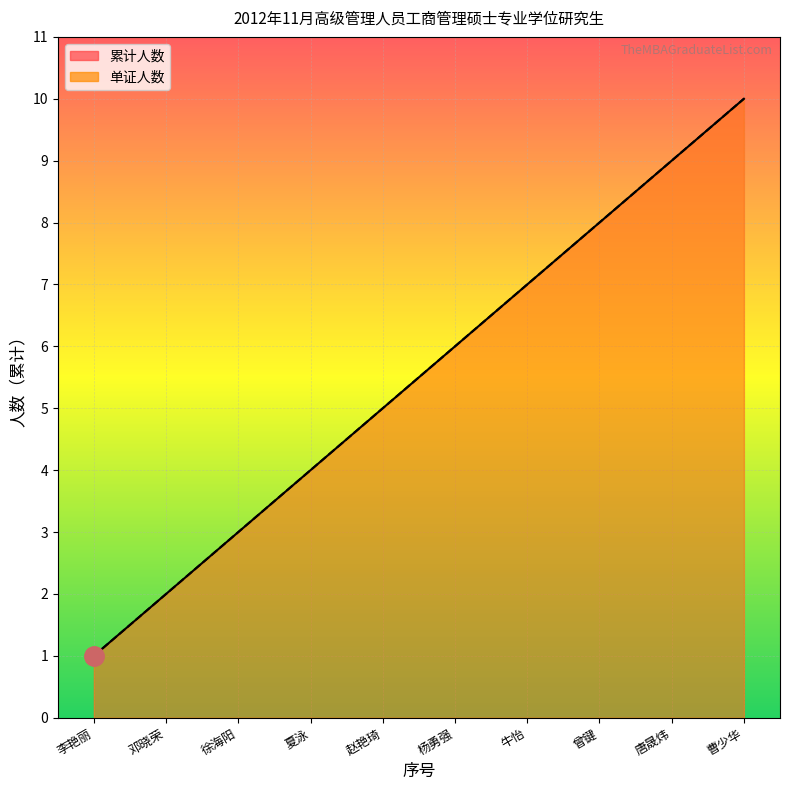

At how many categories does at least one series exceed 9?

1